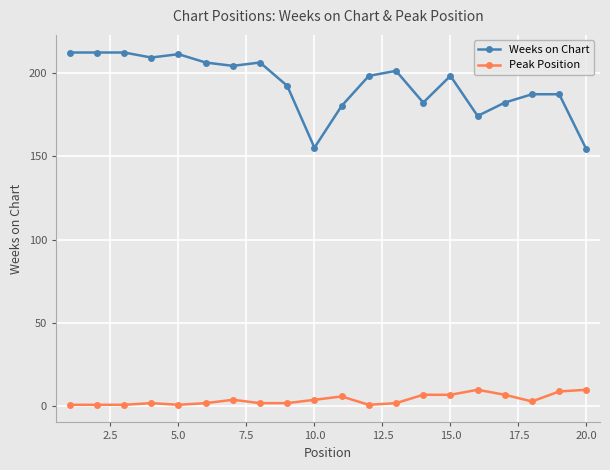

True or false: Weeks on Chart and Peak Position intersect in this chart.

False